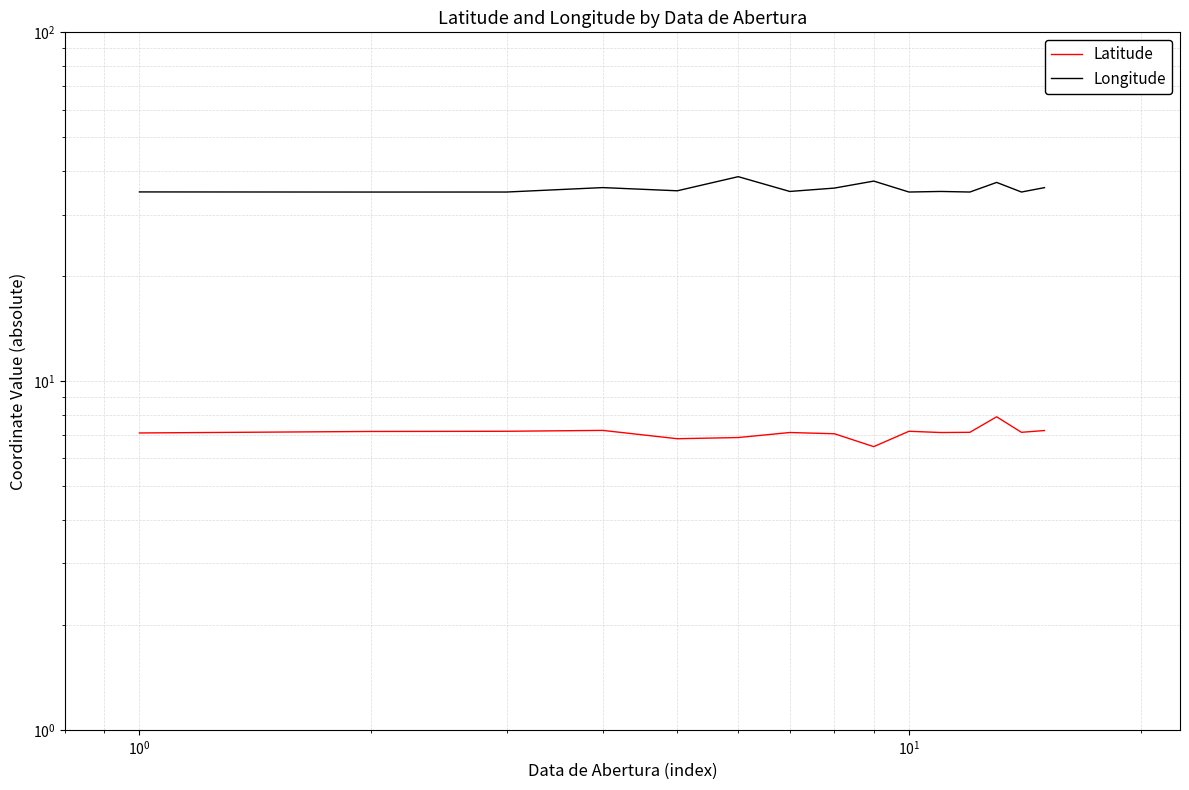

True or false: Longitude and Latitude intersect in this chart.

False